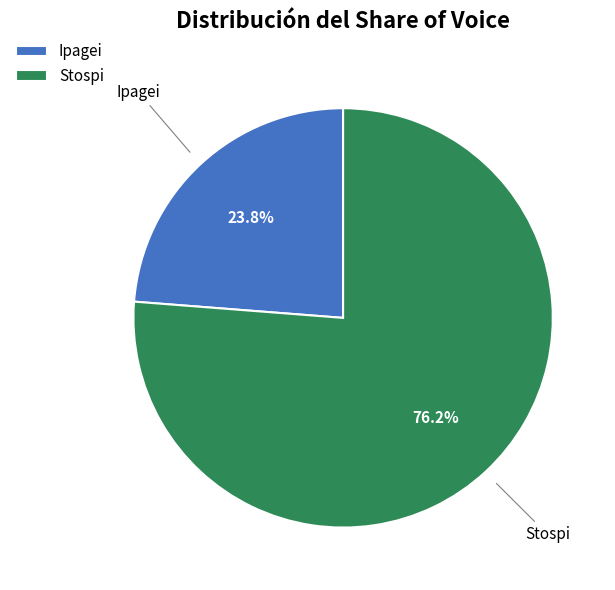

What is the majority slice?

Stospi